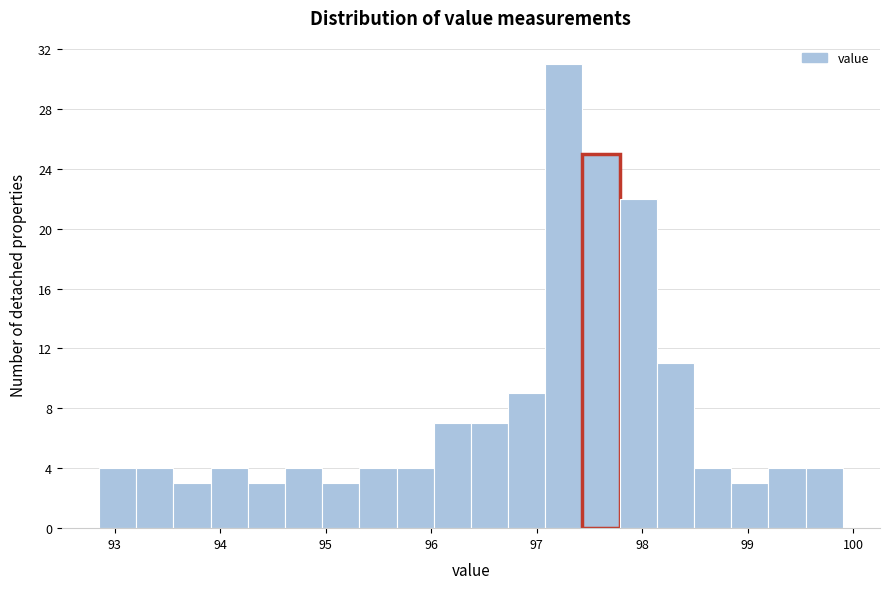

Around what value on the x-axis is the tallest bar? Give the approximate position of its centre, as read against the axis.

97.3